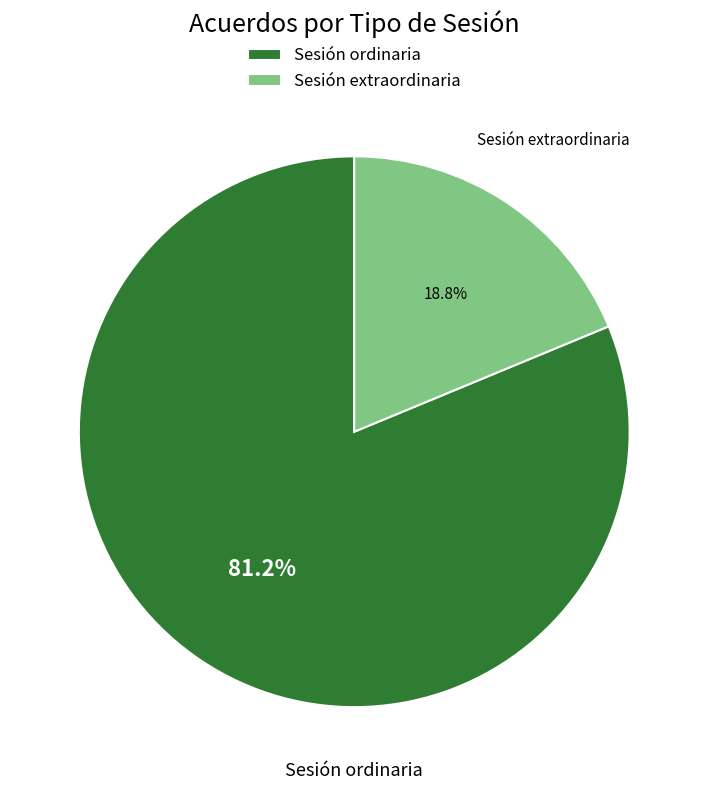

Combined, what portion of the pie is Sesión extraordinaria and Sesión ordinaria?

100.0%